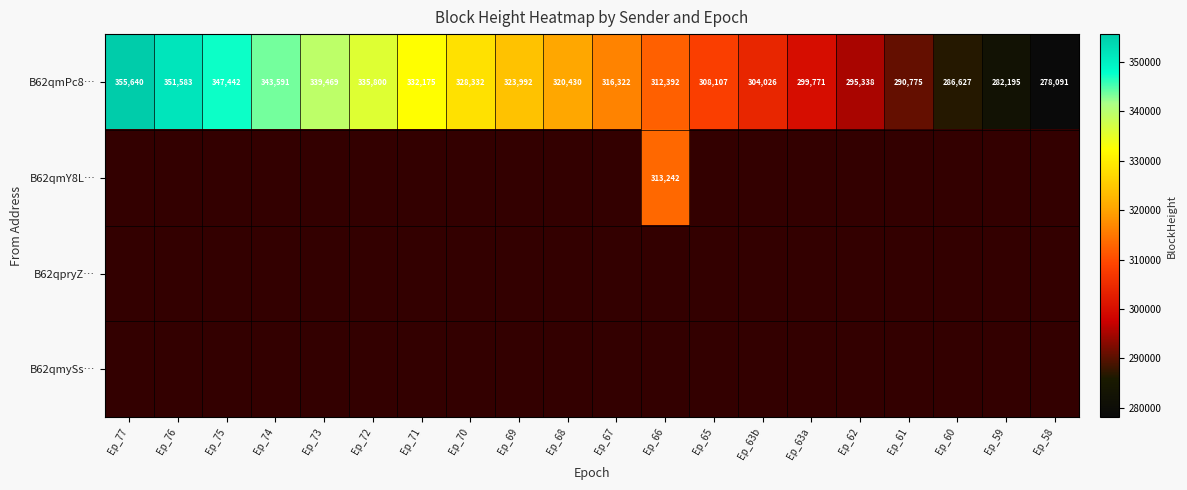

Between Ep_65 and Ep_62, which is larger?

Ep_65